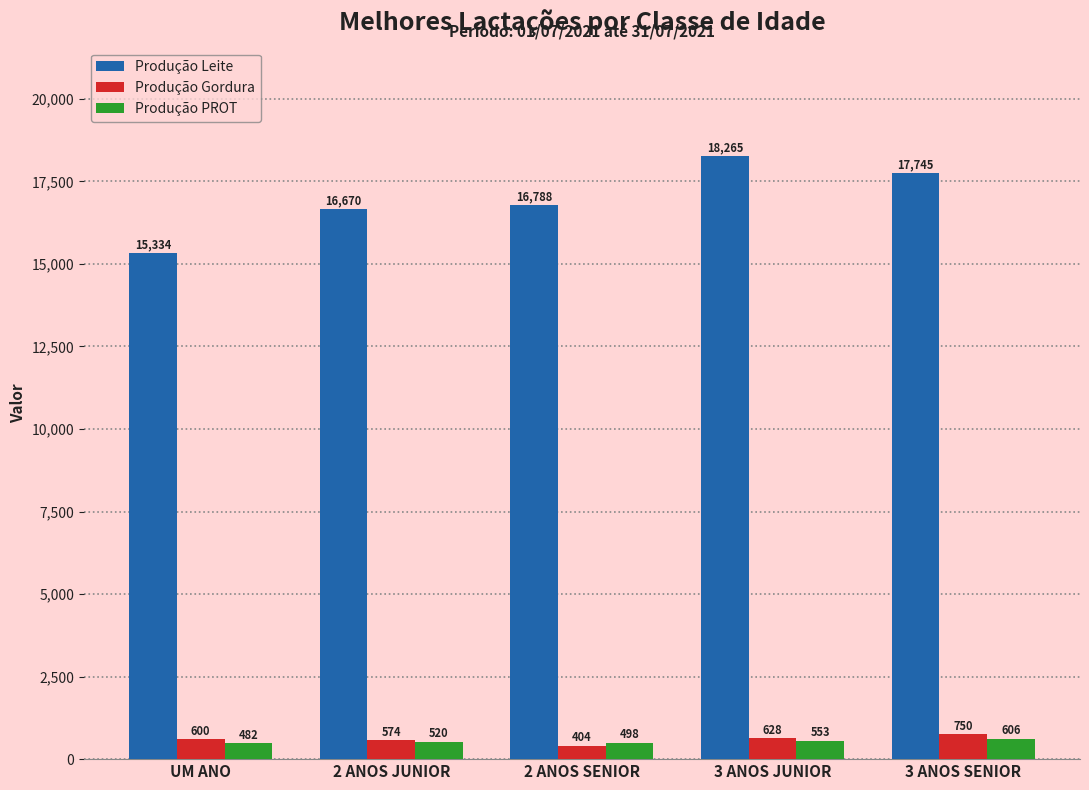

How many bars are there in total?

15